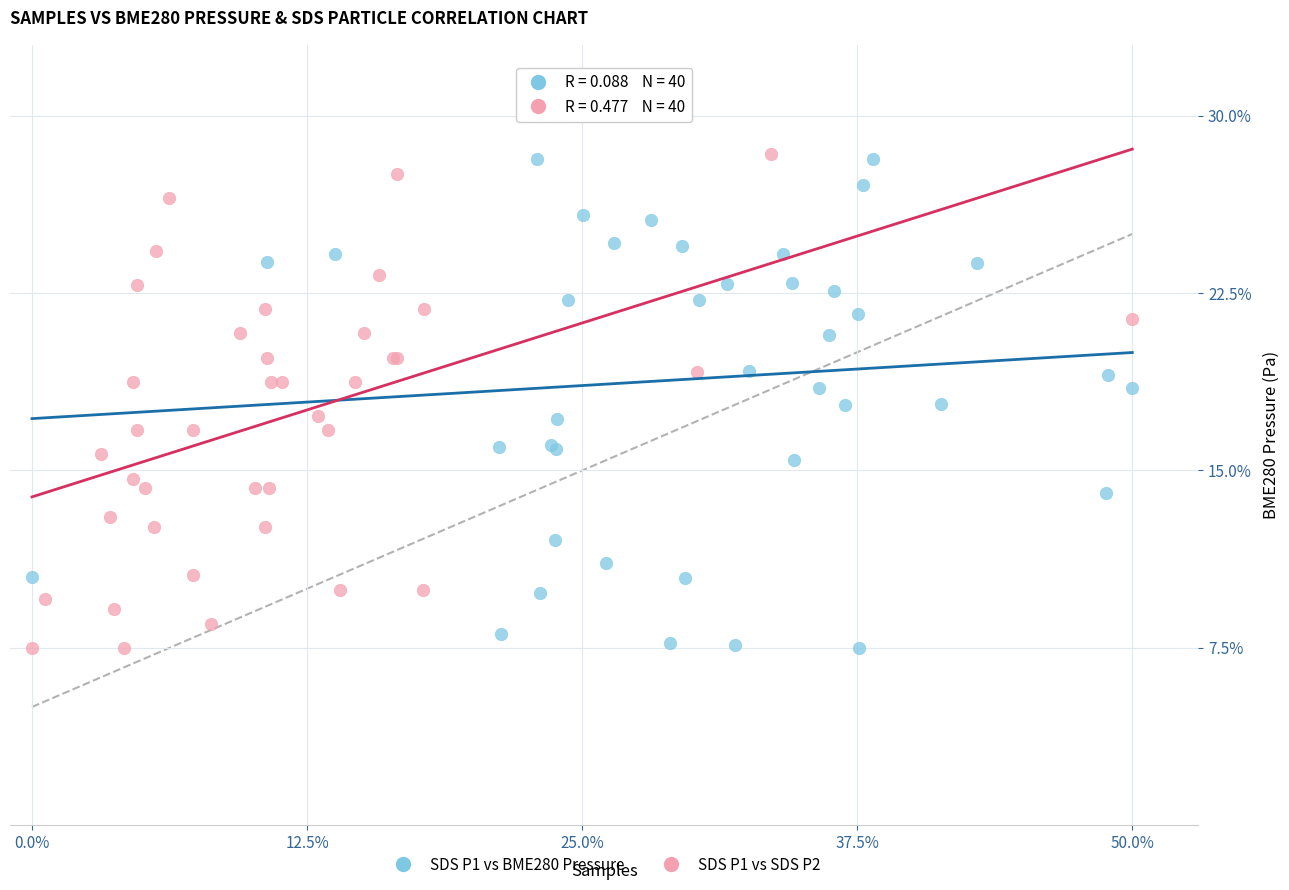

What are all the series names shown in the legend?

SDS P1 vs BME280 Pressure, SDS P1 vs SDS P2